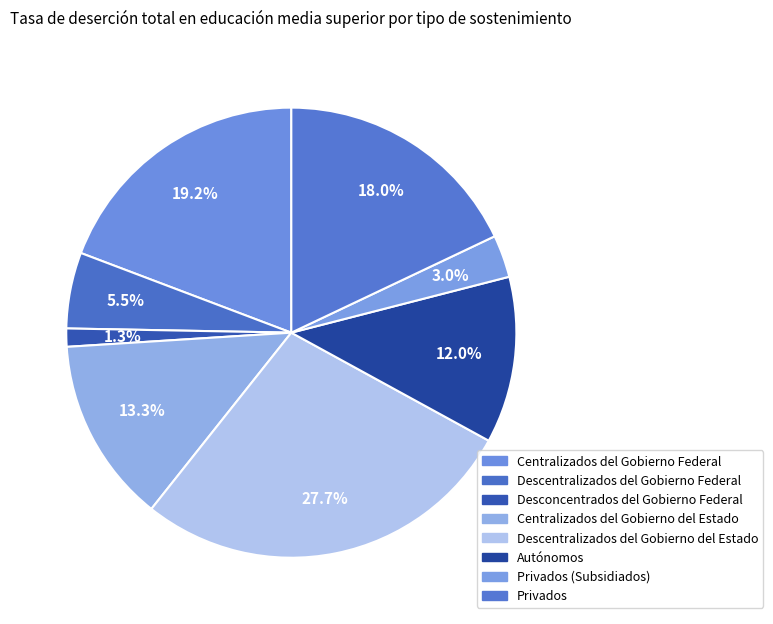

Count the number of slices in the pie.

8